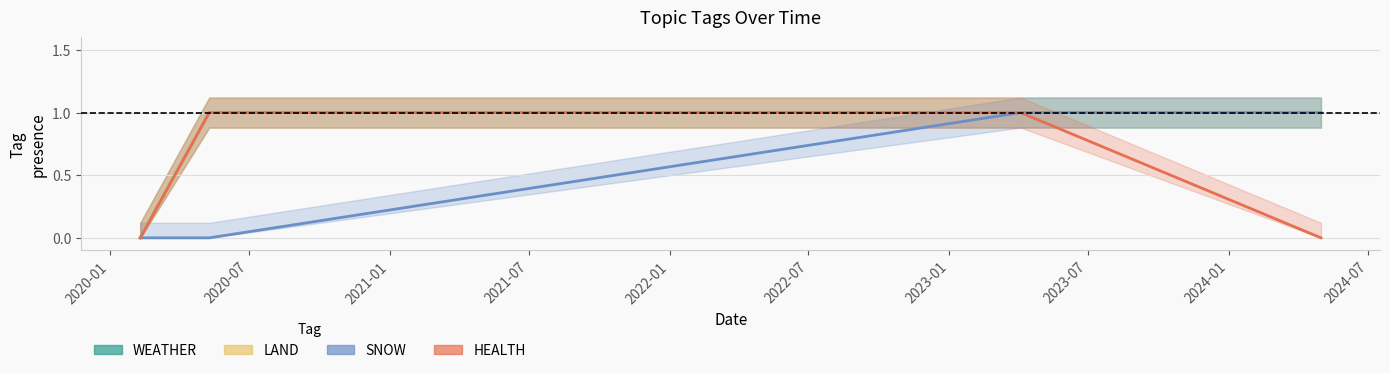

What is the sum of the LAND values at 2020-01 and 2021-01?

1